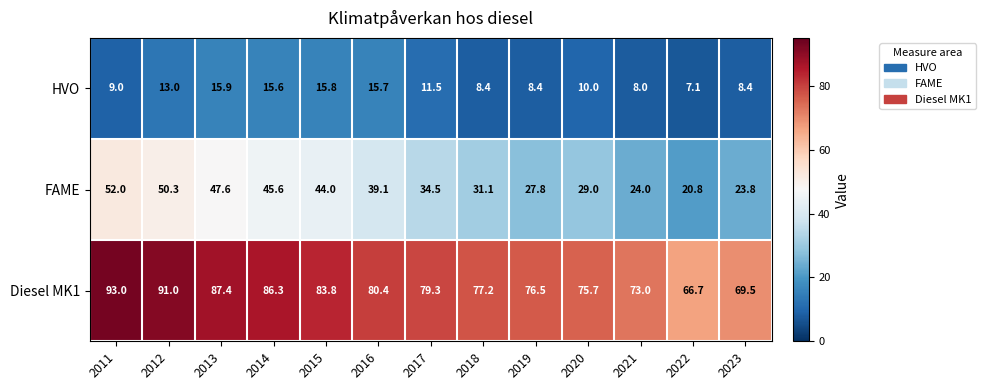

What is the difference between the HVO values at 2013 and 2014?

0.3